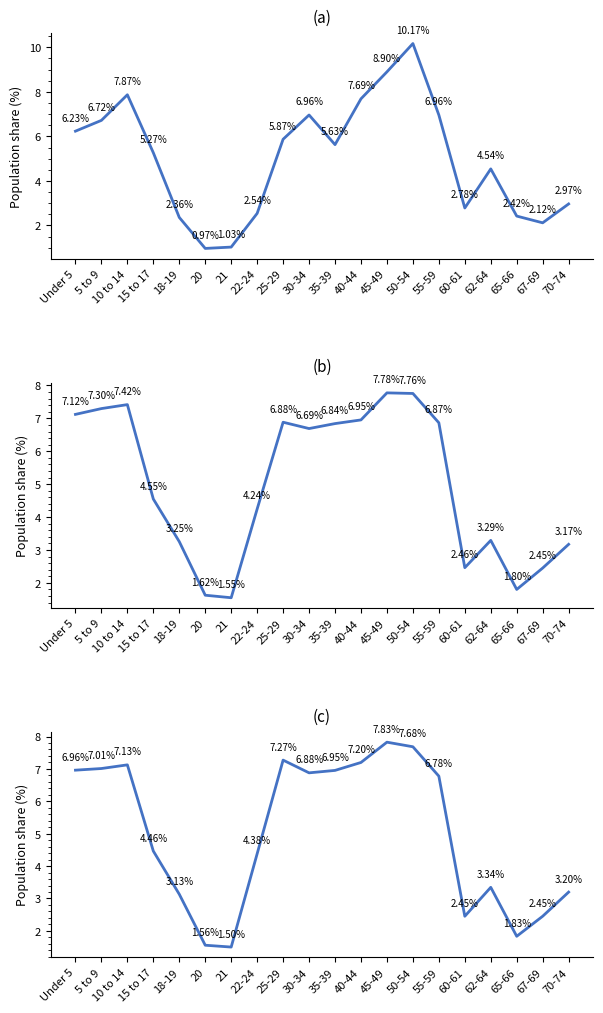

How many interior local peaks (higher than both neighbors) does the data have?

4